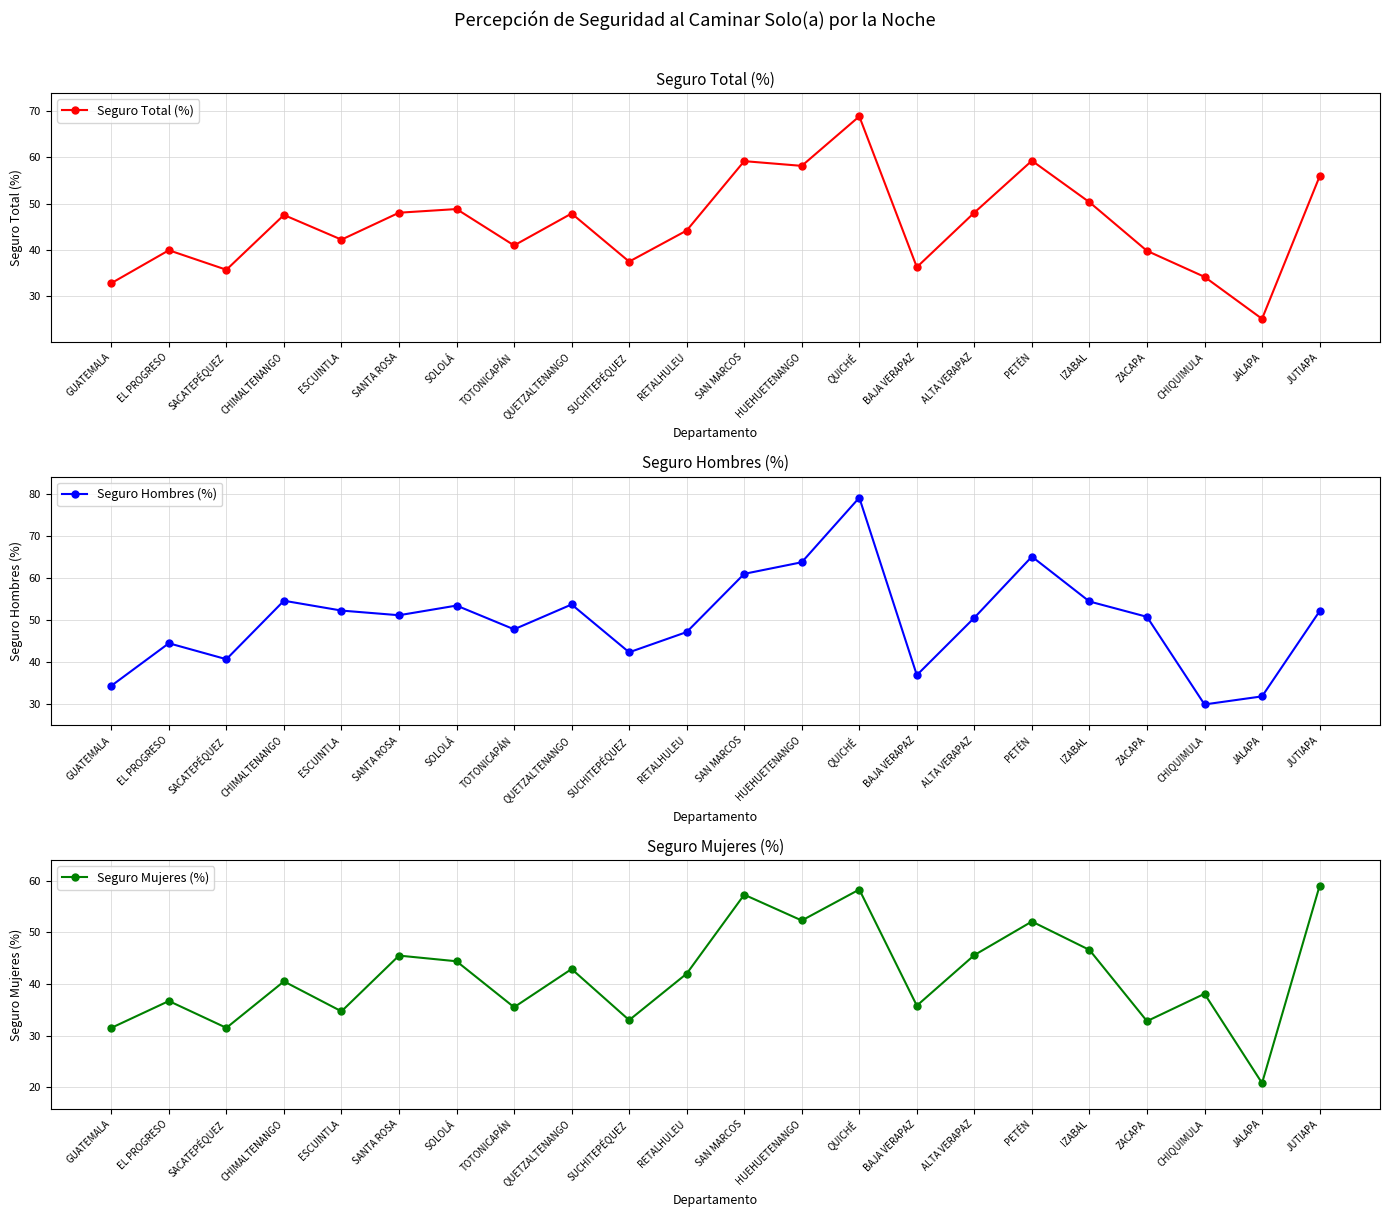

What is the minimum value shown in the chart?

20.8